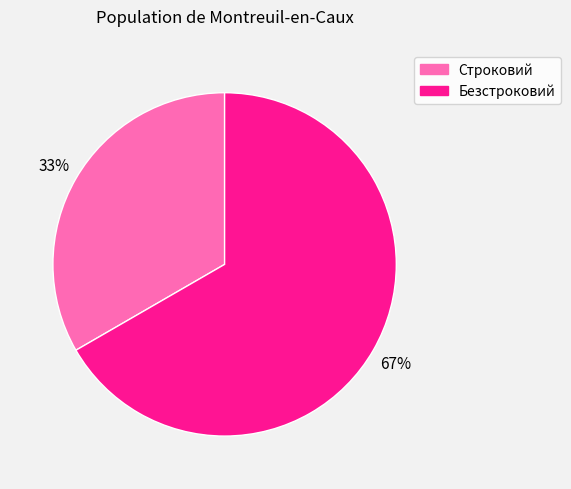

How many segments does this pie chart have?

2